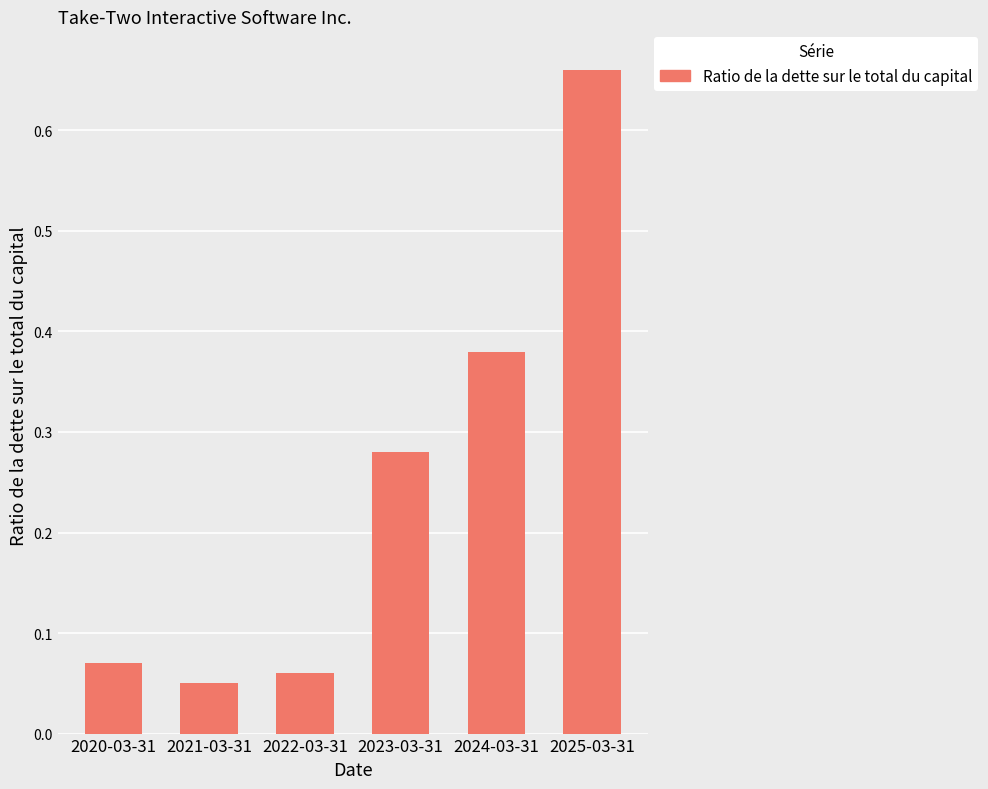

What position from the left is 2021-03-31?

2